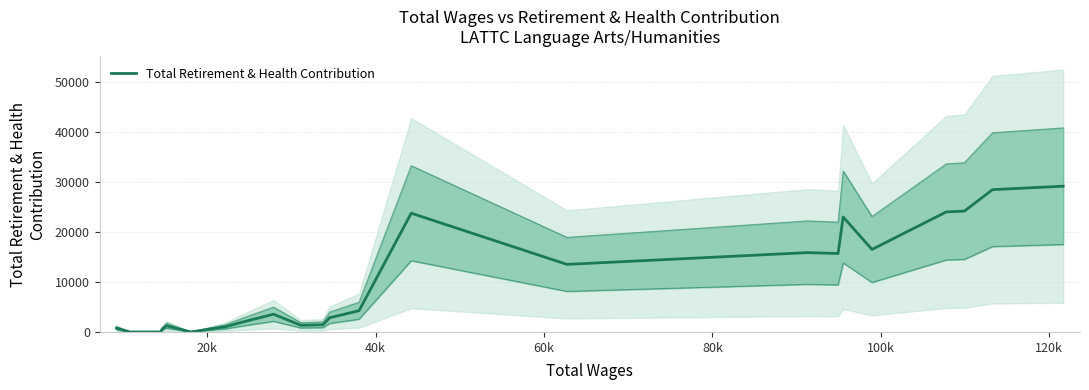

The chart shows a value of 6852 at 23. True or false?

False